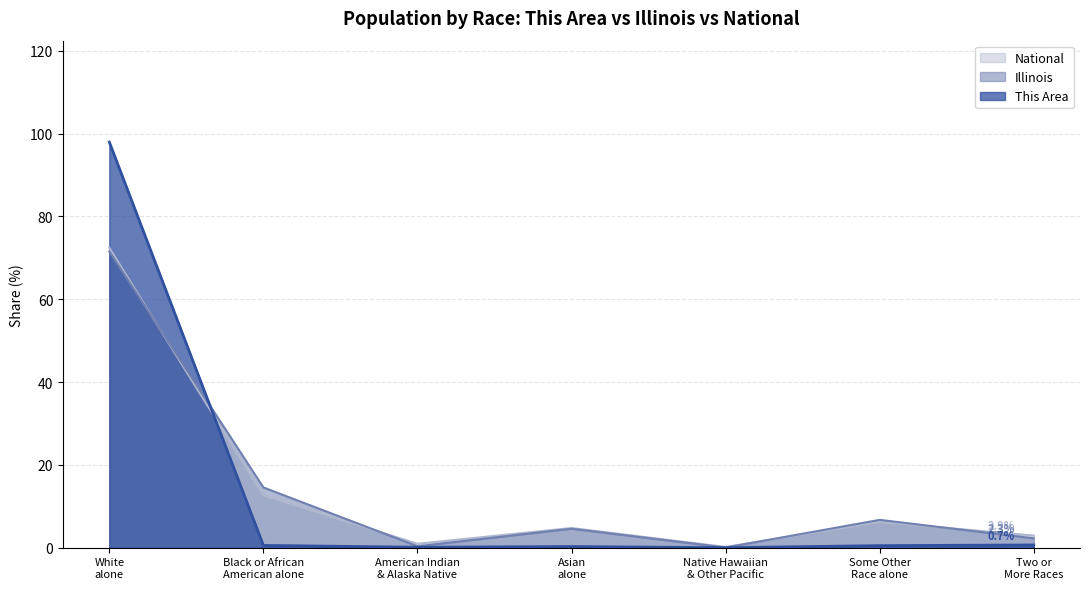

Which series has the widest spread of values?

This Area